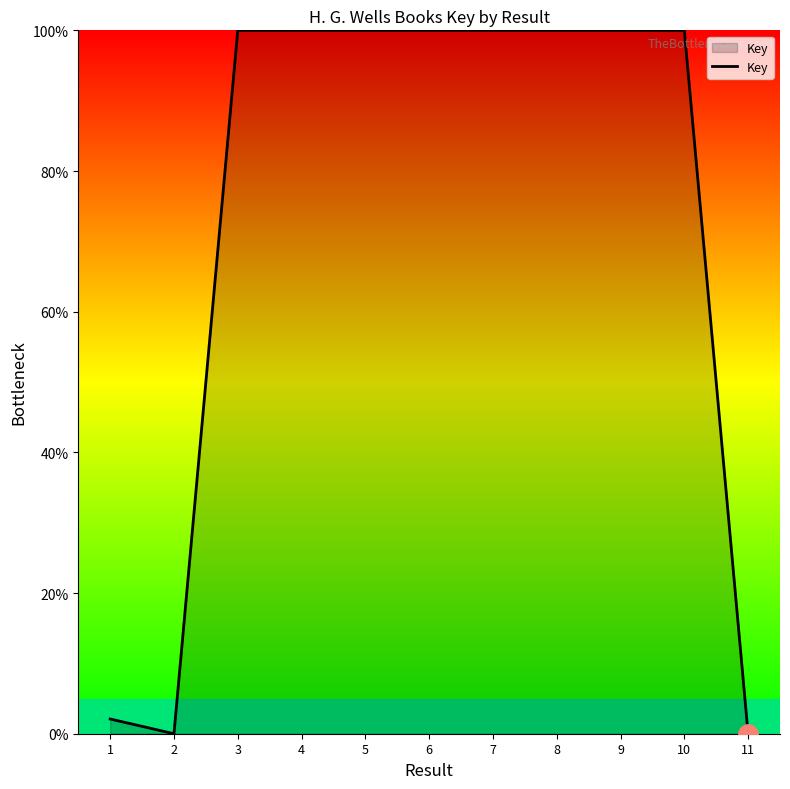

What is the difference between the maximum and minimum values?

100.0